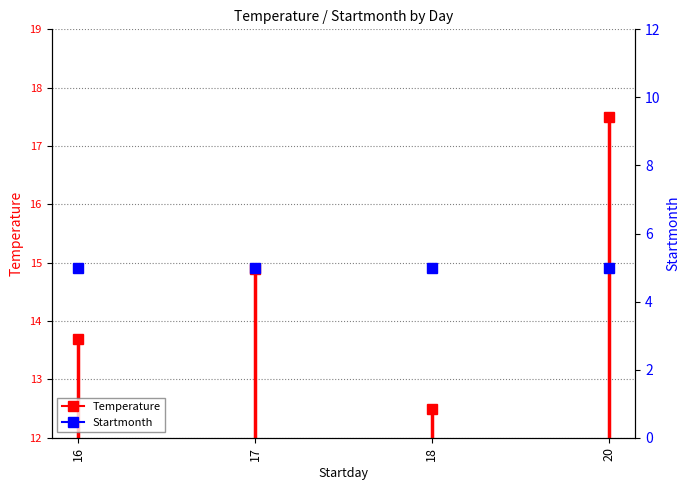

Approximately how many times larger is the value at 16 compared to 16?

1.1